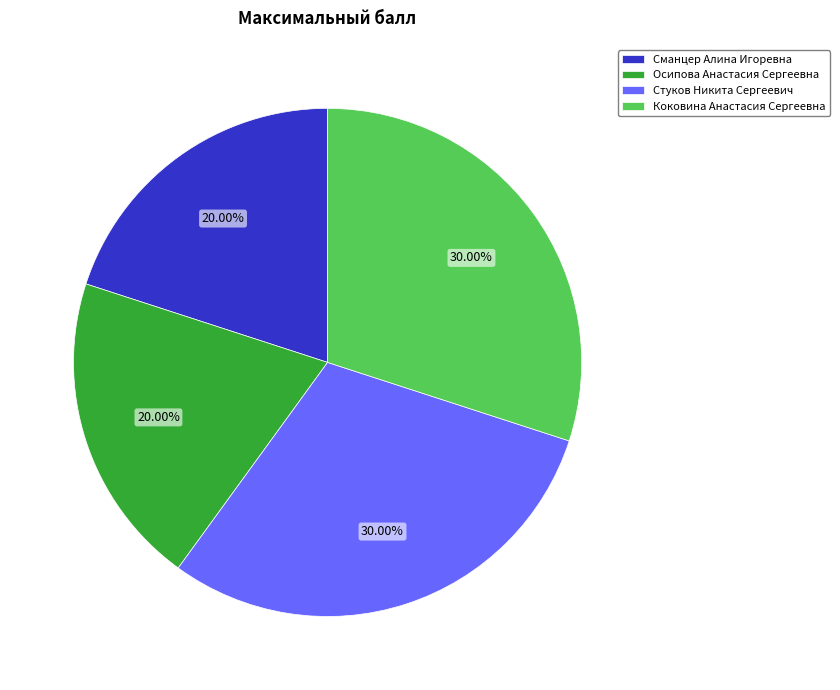

What is the total percentage of Сманцер Алина Игоревна and Стуков Никита Сергеевич?

50.0%